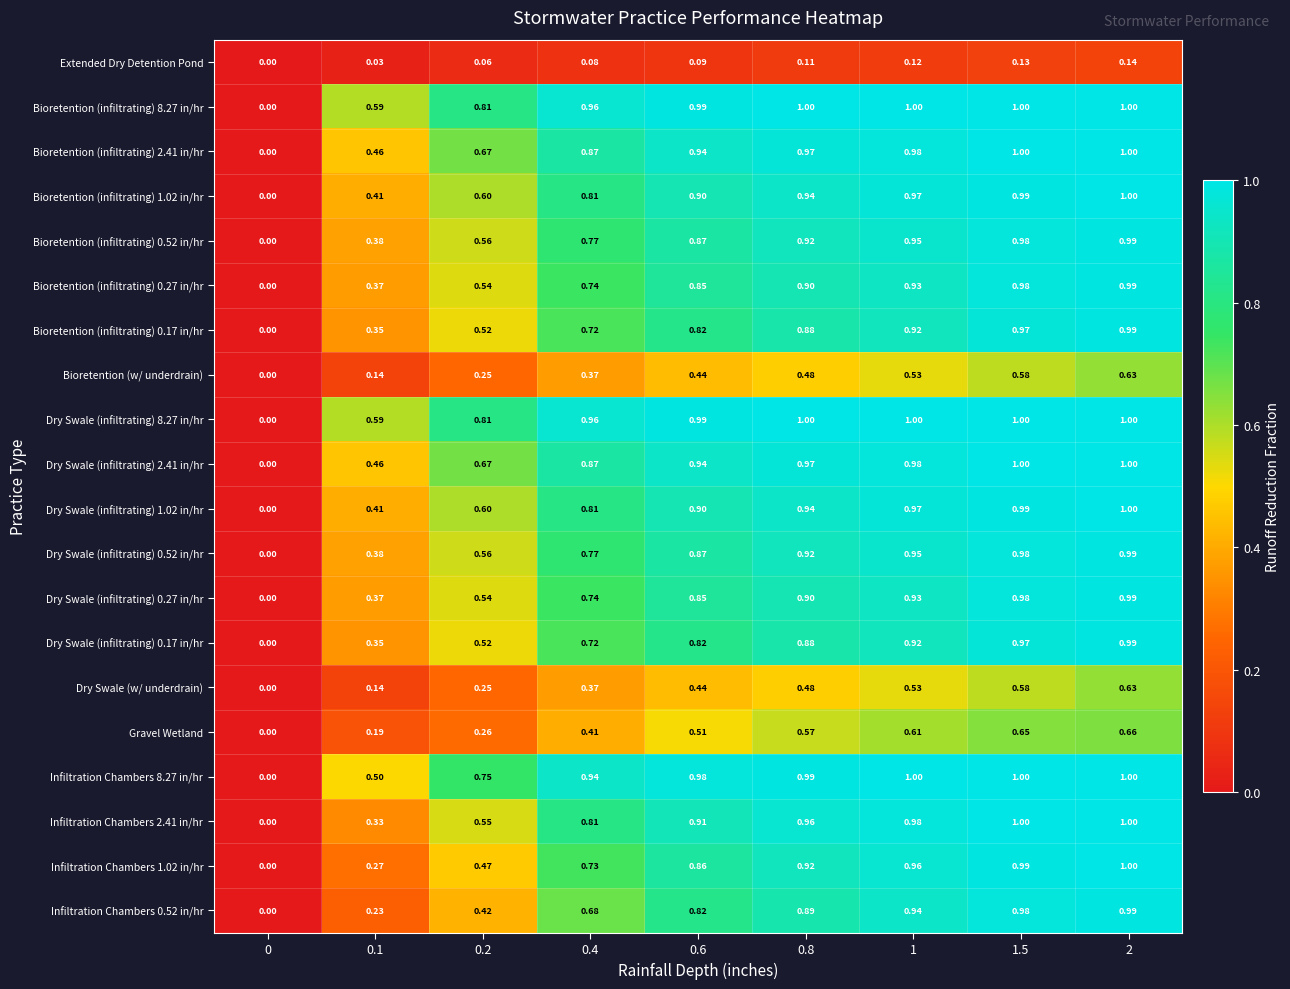

Is the value of Bioretention (infiltrating) 0.17 in/hr at 0.4 greater than the value of Bioretention (infiltrating) 0.52 in/hr at 0.1?

Yes